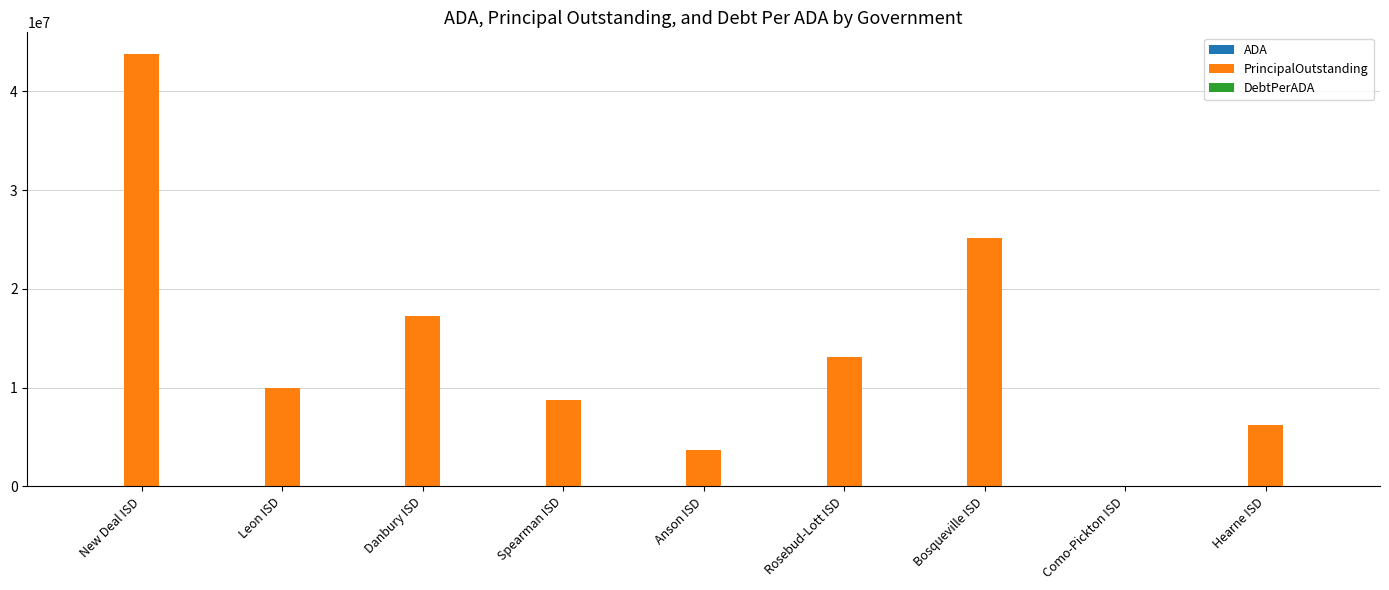

Between Danbury ISD and Hearne ISD, which series saw the biggest shift?

PrincipalOutstanding